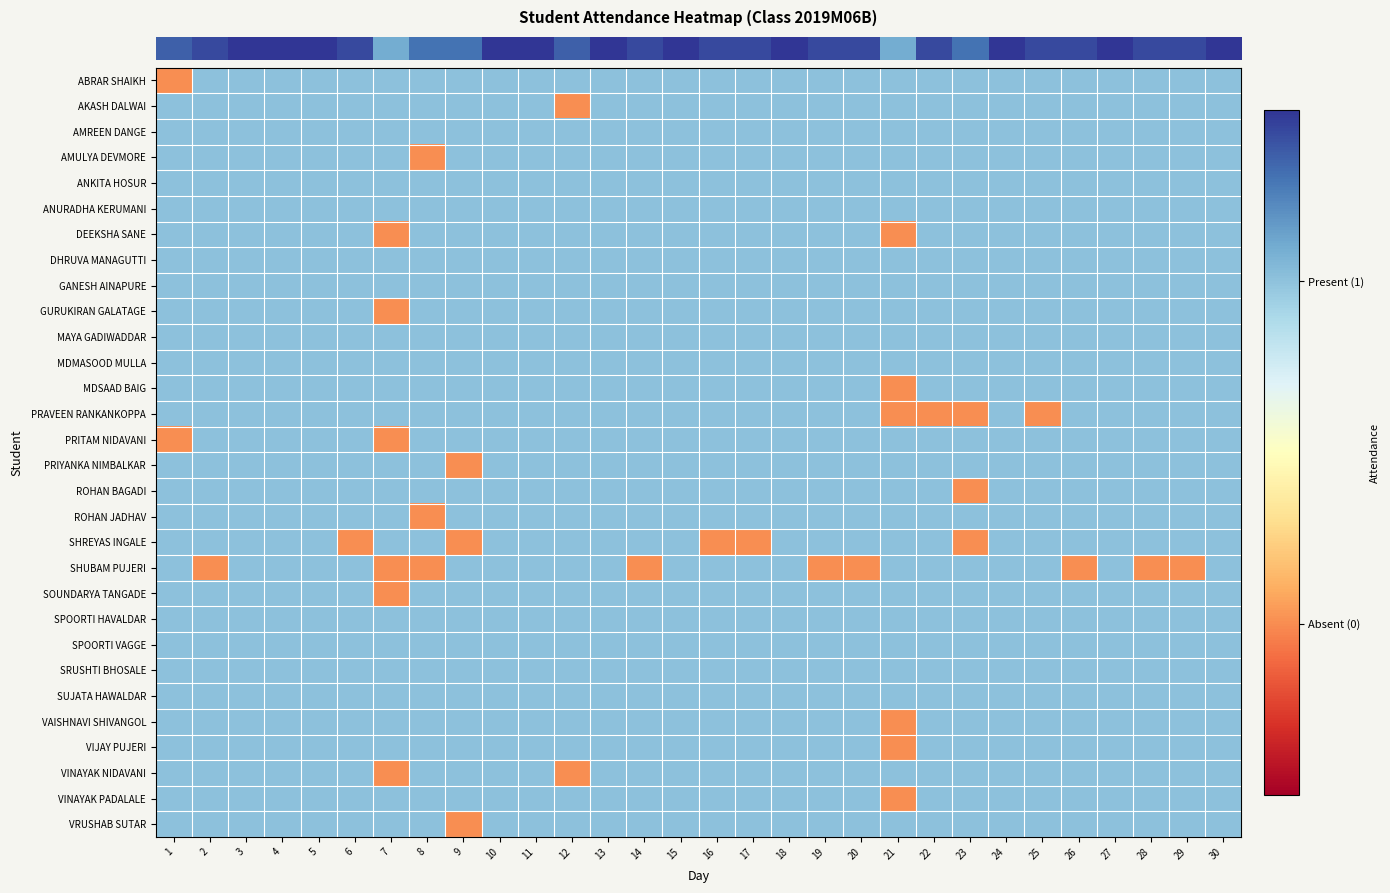

Which label corresponds to the smallest value in the chart?

1